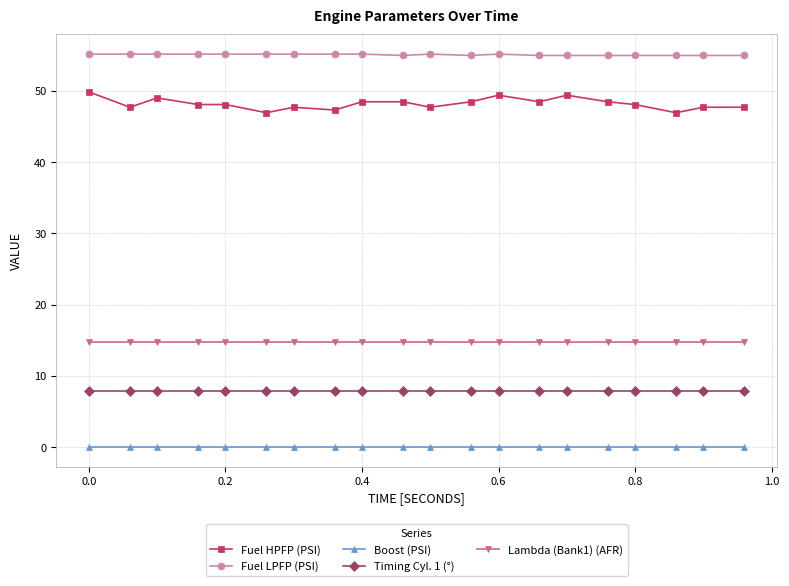

What is the greatest value displayed?

55.2